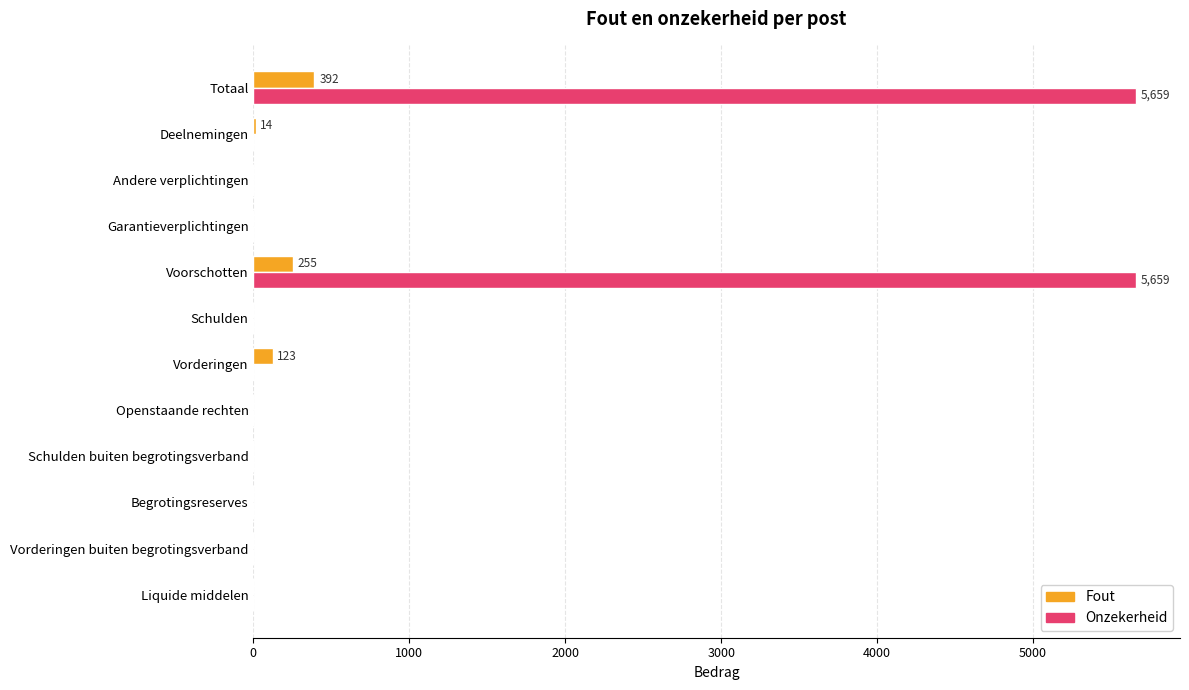

True or false: Onzekerheid has a value of 5659 at Voorschotten.

True